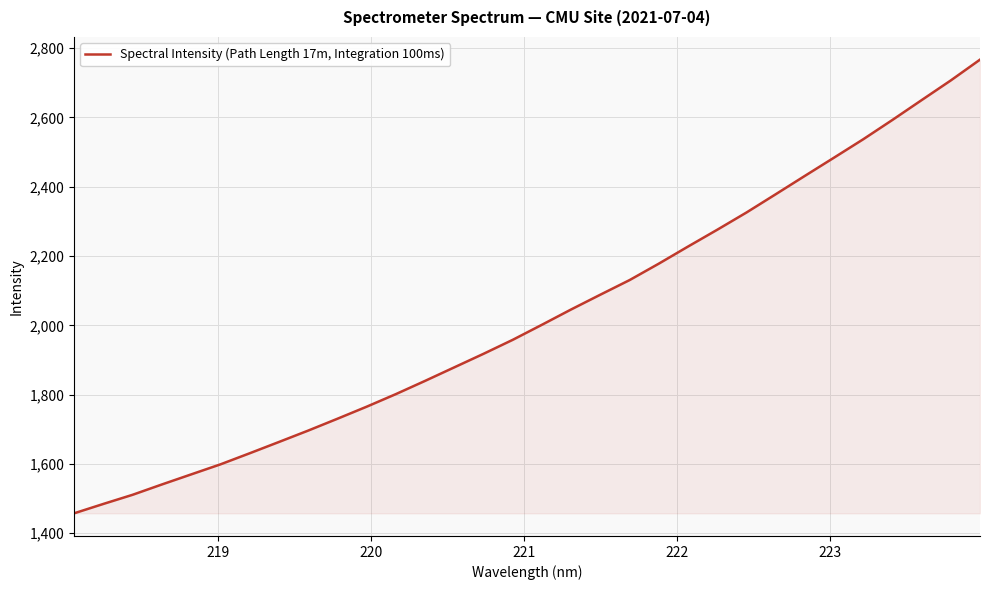

What is the smallest value displayed?

1457.2